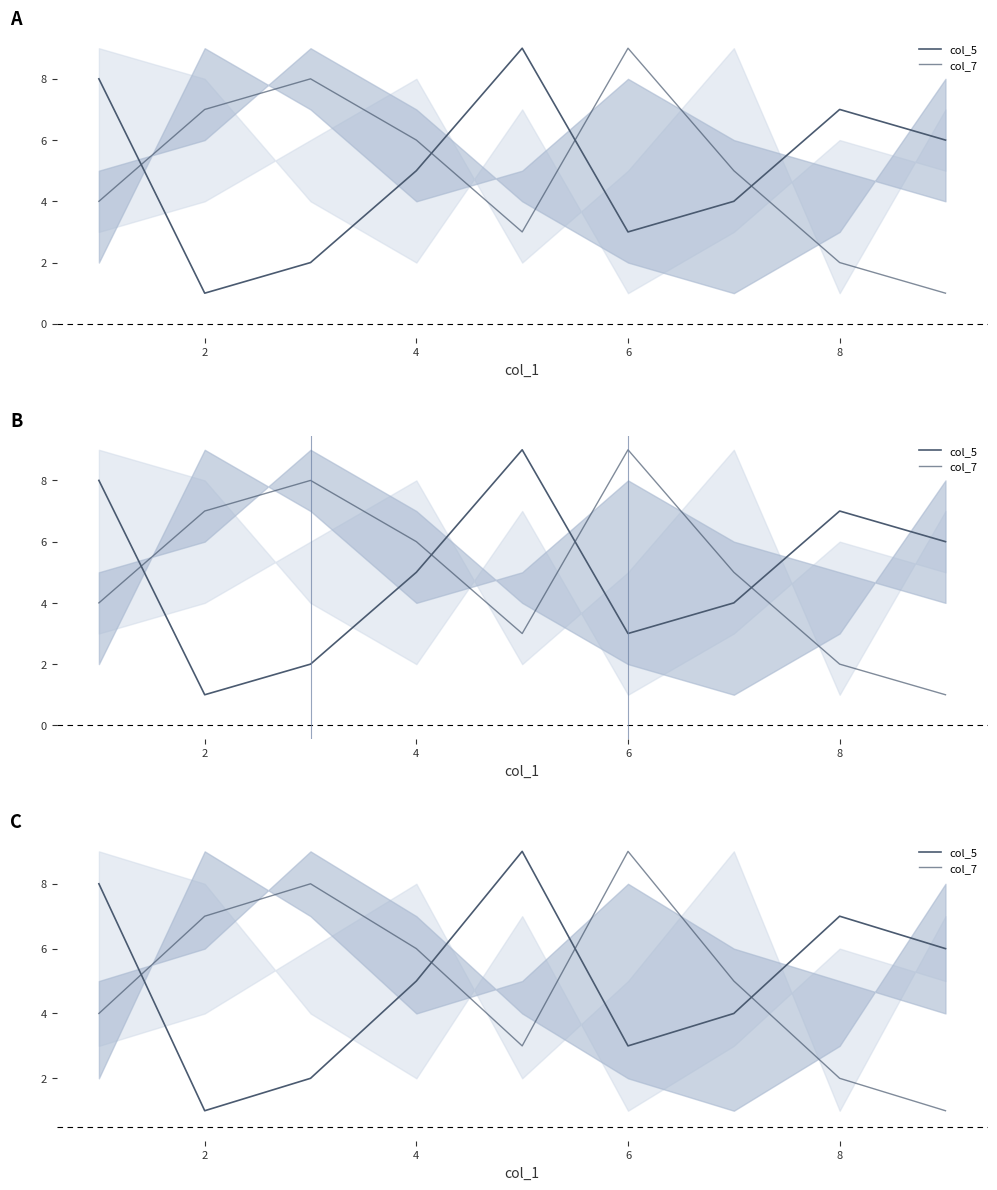

How many lines are shown in the chart?

2